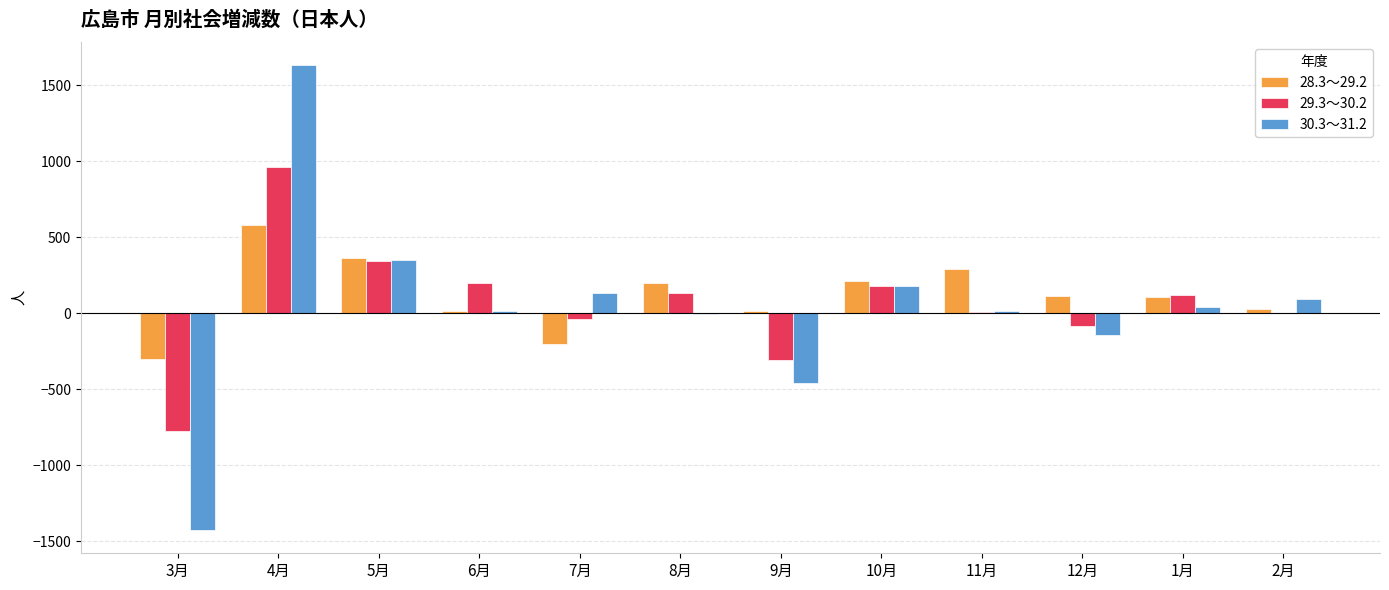

At which category is the sum across all series the highest?

4月